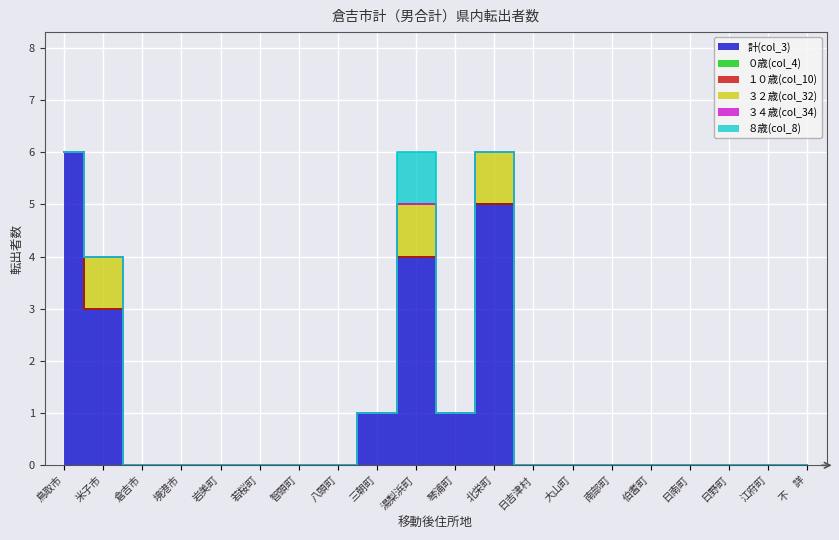

Which category has the highest value in the 計(col_3) series?

鳥取市